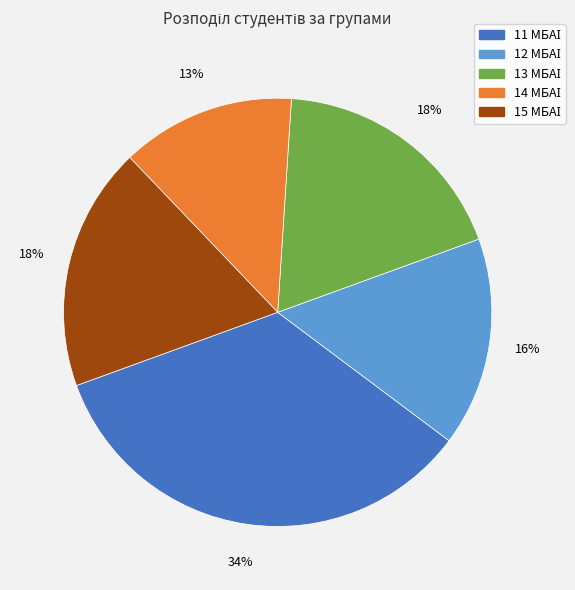

To the nearest percent, what is the average slice percentage?

20%